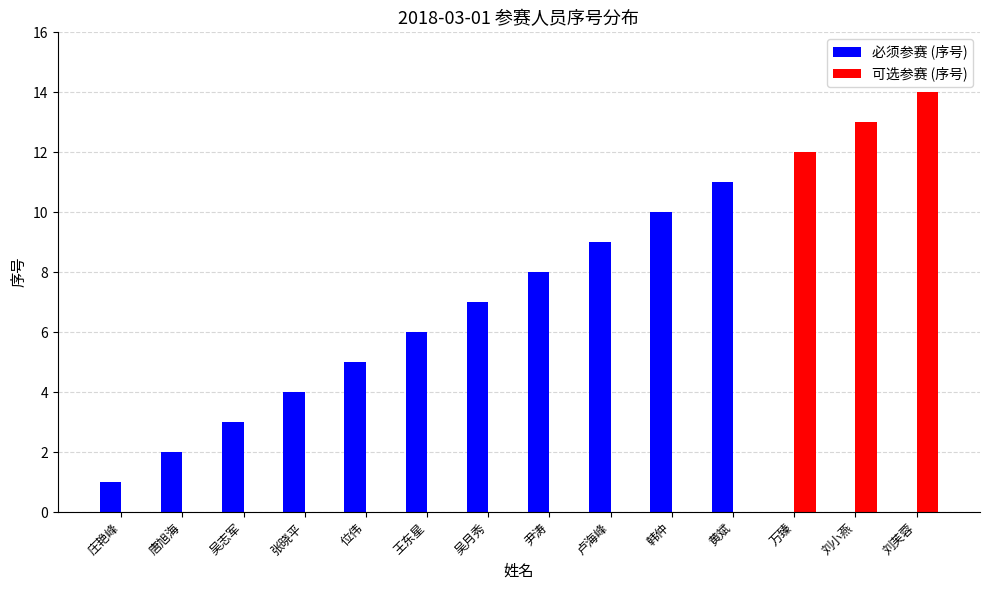

At which category does the chart reach its peak across all series?

刘芙蓉